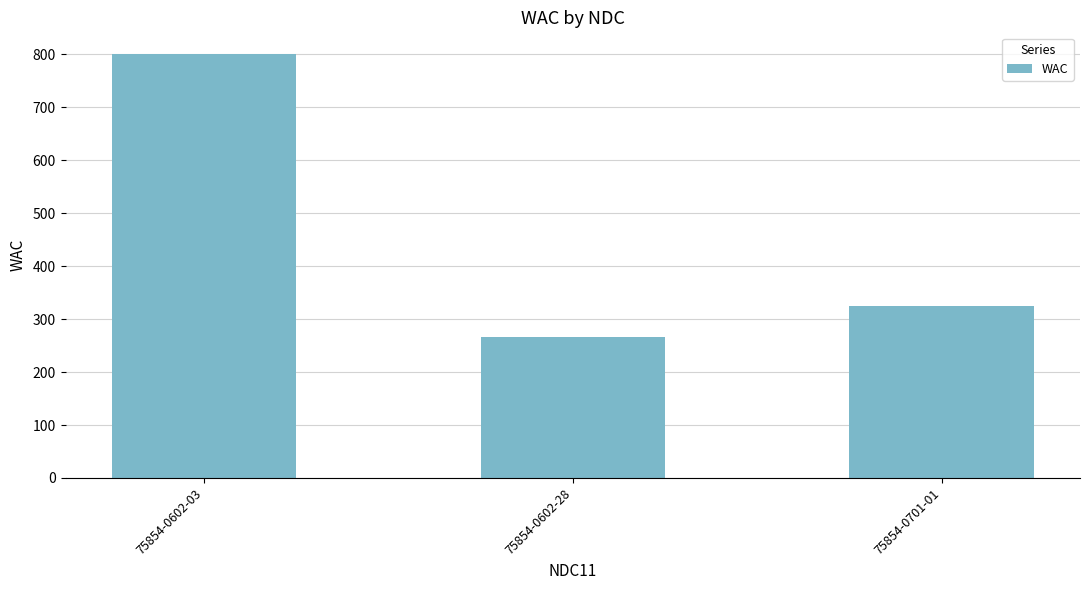

Which label corresponds to the largest value in the chart?

75854-0602-03